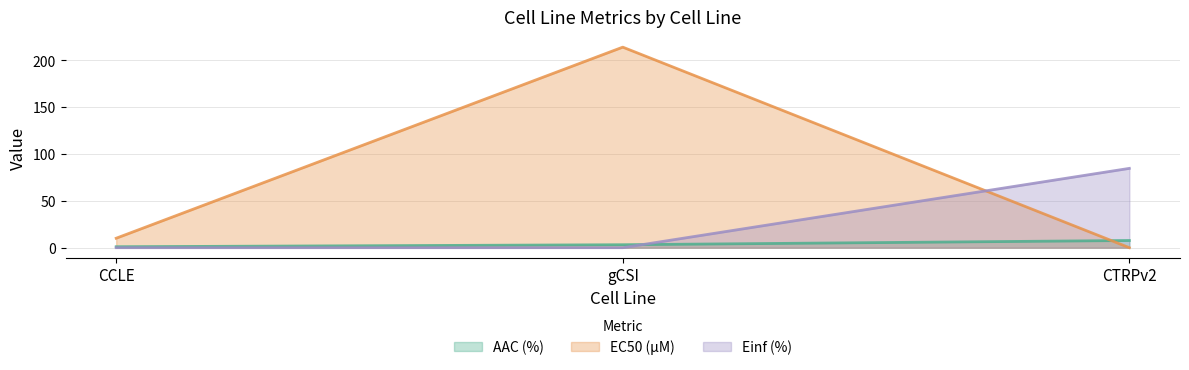

Rank the series at CCLE from highest to lowest value.

EC50 (µM), AAC (%), Einf (%)